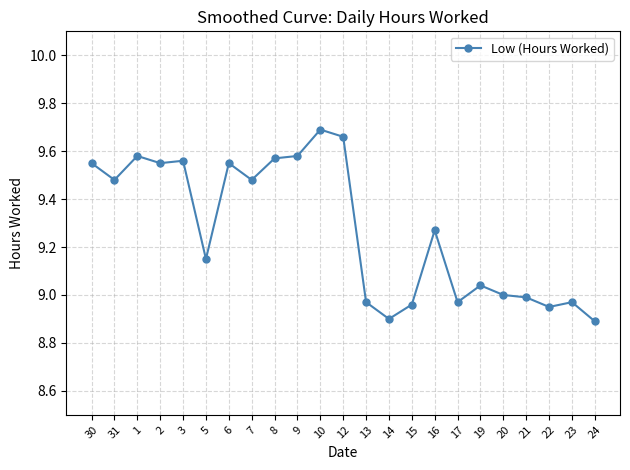

True or false: the data has more than 2 interior local peaks.

True